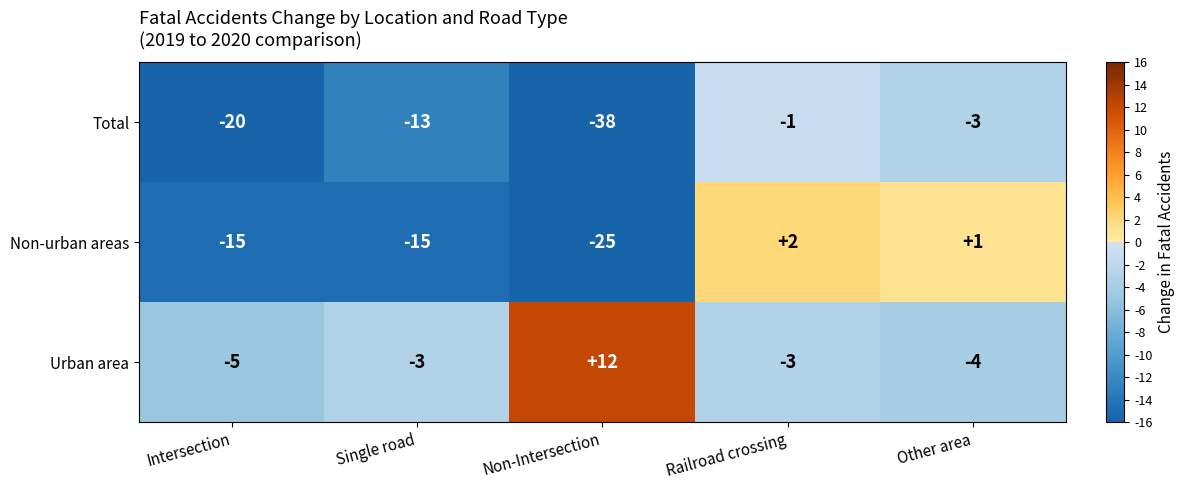

How many data points does each series have?

5